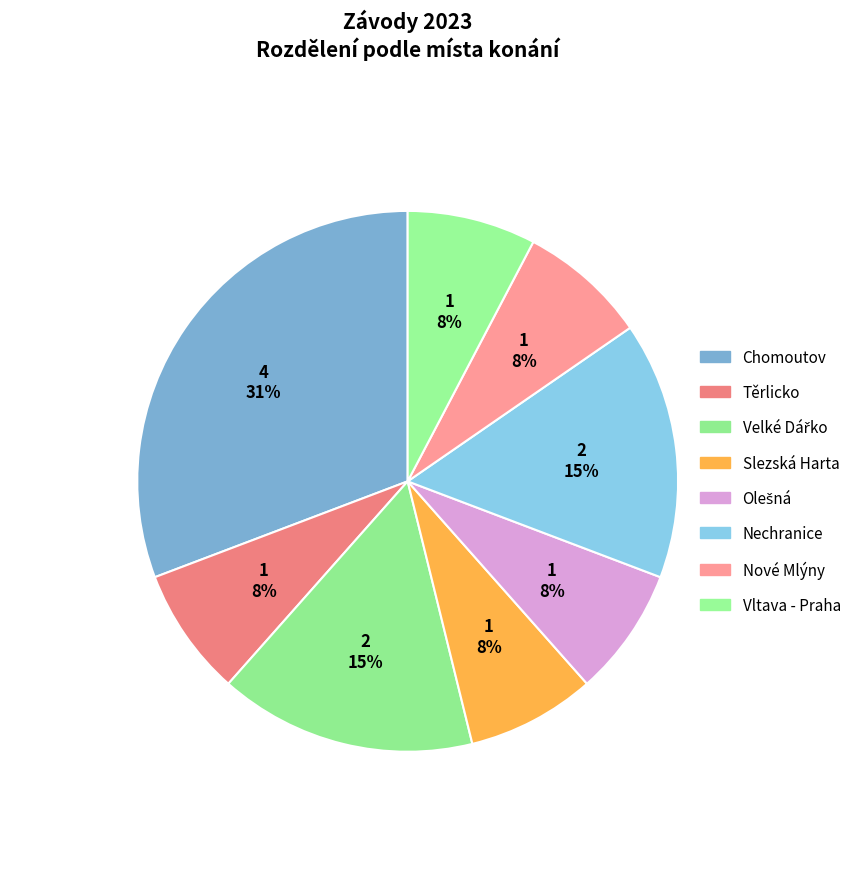

To the nearest percent, what is the average slice percentage?

12%